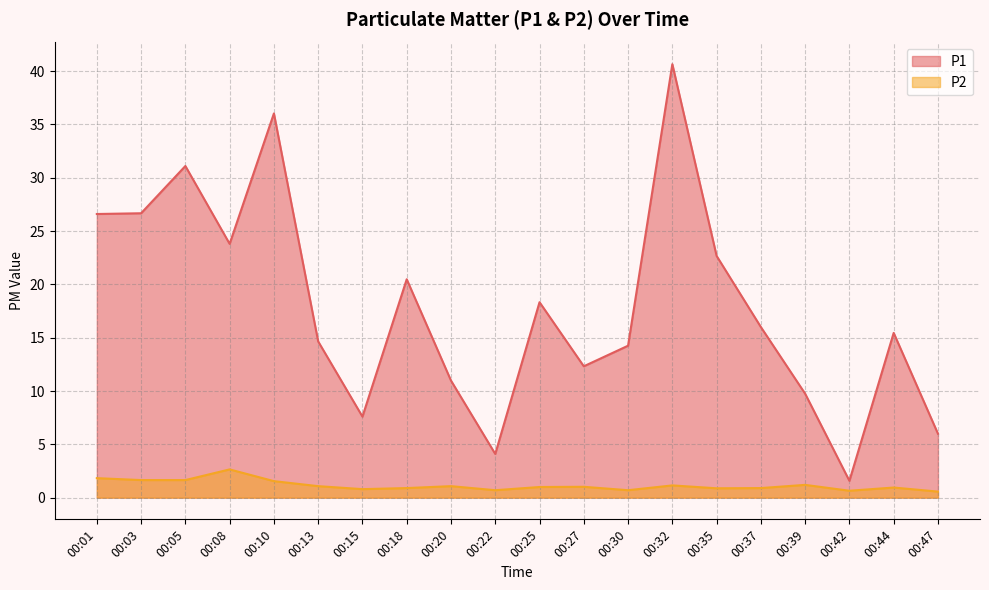

Where is the first local minimum for P2?

00:15